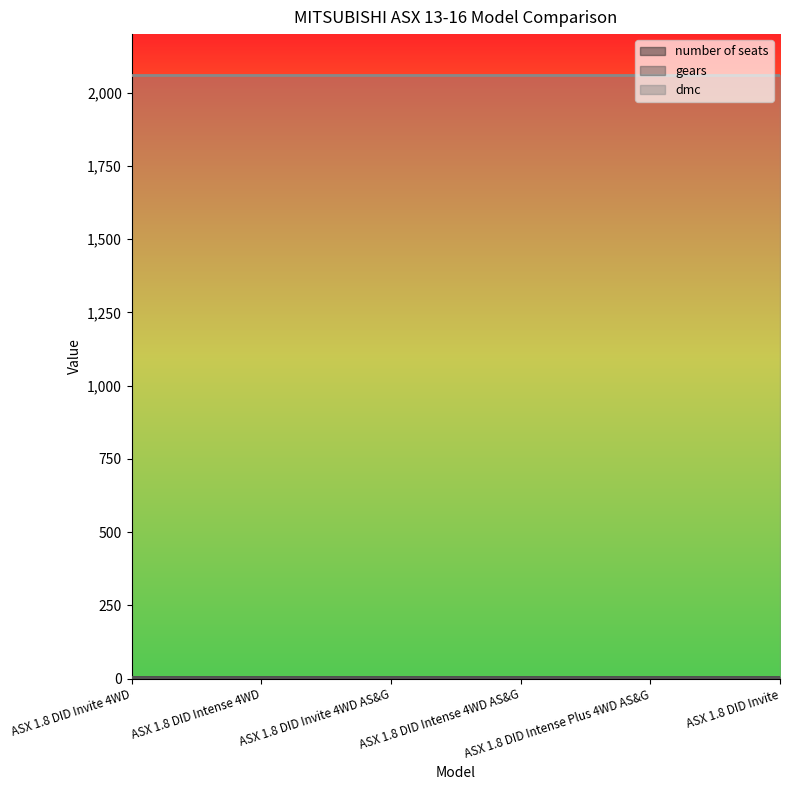

What is the average value of the dmc series?

2060